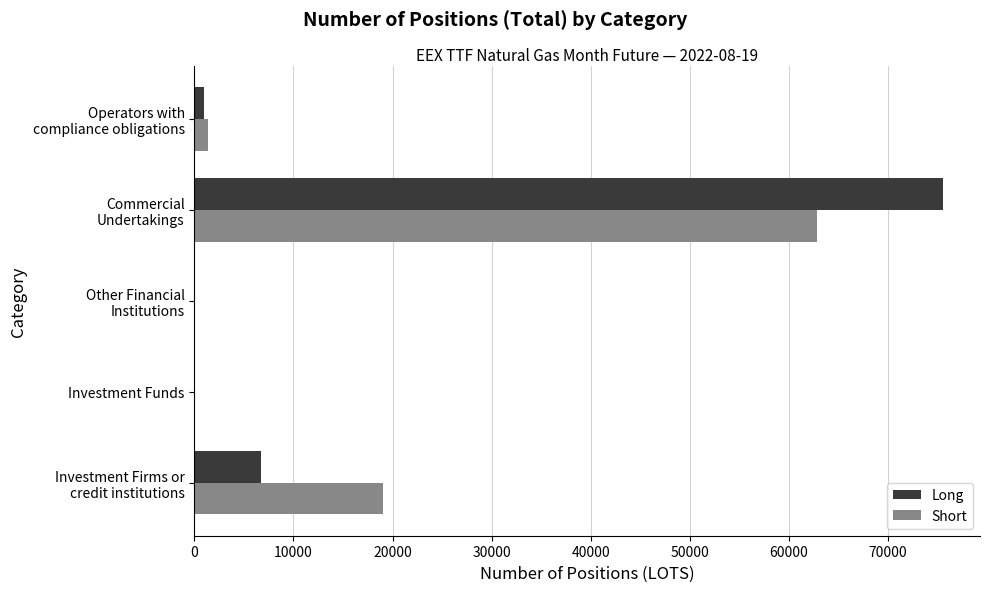

Is it true that Short equals 32100 at Investment Funds?

False